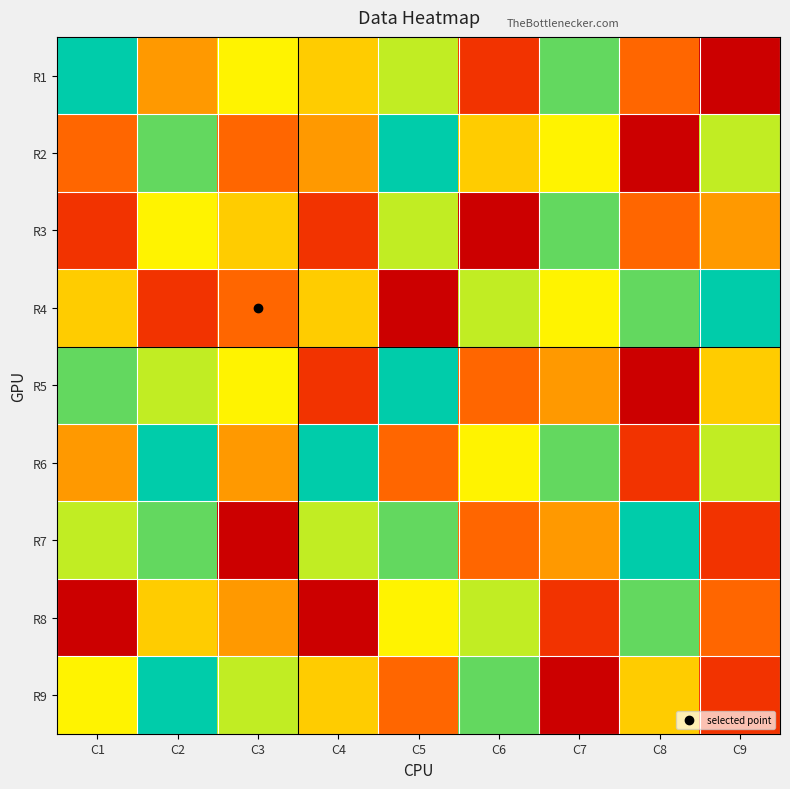

Reading left to right, list all the values displayed in this chart.

R1: C1=9	C2=4	C3=6	C4=5	C5=7	C6=2	C7=8	C8=3	C9=1
R2: C1=3	C2=8	C3=3	C4=4	C5=9	C6=5	C7=6	C8=1	C9=7
R3: C1=2	C2=6	C3=5	C4=2	C5=7	C6=1	C7=8	C8=3	C9=4
R4: C1=5	C2=2	C3=3	C4=5	C5=1	C6=7	C7=6	C8=8	C9=9
R5: C1=8	C2=7	C3=6	C4=2	C5=9	C6=3	C7=4	C8=1	C9=5
R6: C1=4	C2=9	C3=4	C4=9	C5=3	C6=6	C7=8	C8=2	C9=7
R7: C1=7	C2=8	C3=1	C4=7	C5=8	C6=3	C7=4	C8=9	C9=2
R8: C1=1	C2=5	C3=4	C4=1	C5=6	C6=7	C7=2	C8=8	C9=3
R9: C1=6	C2=9	C3=7	C4=5	C5=3	C6=8	C7=1	C8=5	C9=2